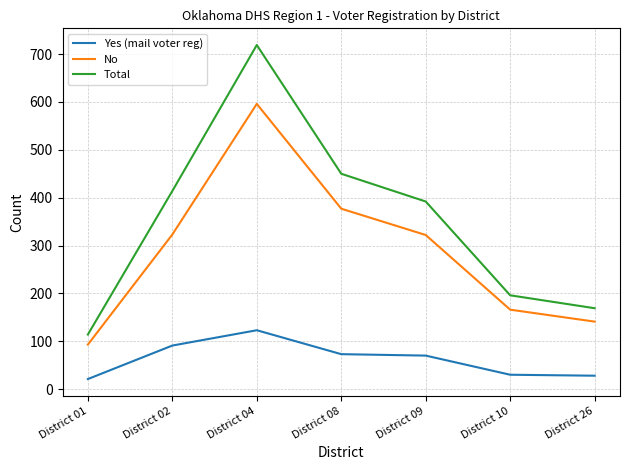

What is the difference between the second highest and minimum values in the Total series?

336